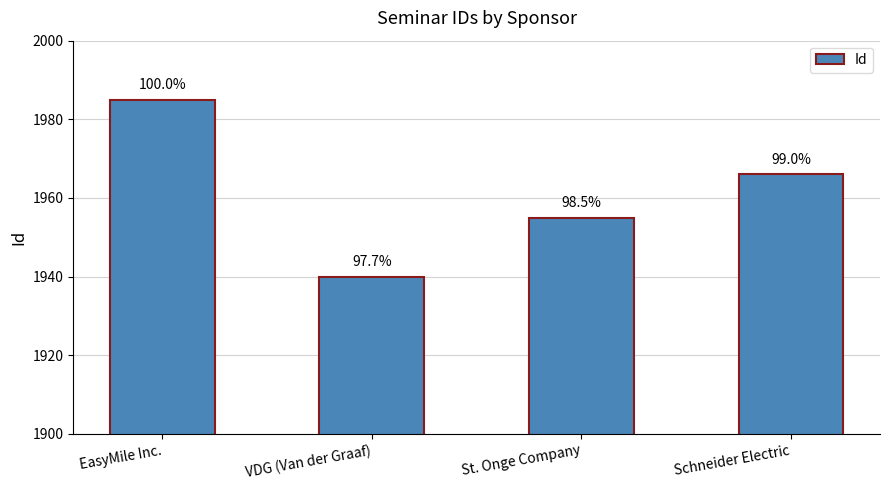

Which category has the lowest value across all series?

VDG (Van der Graaf)